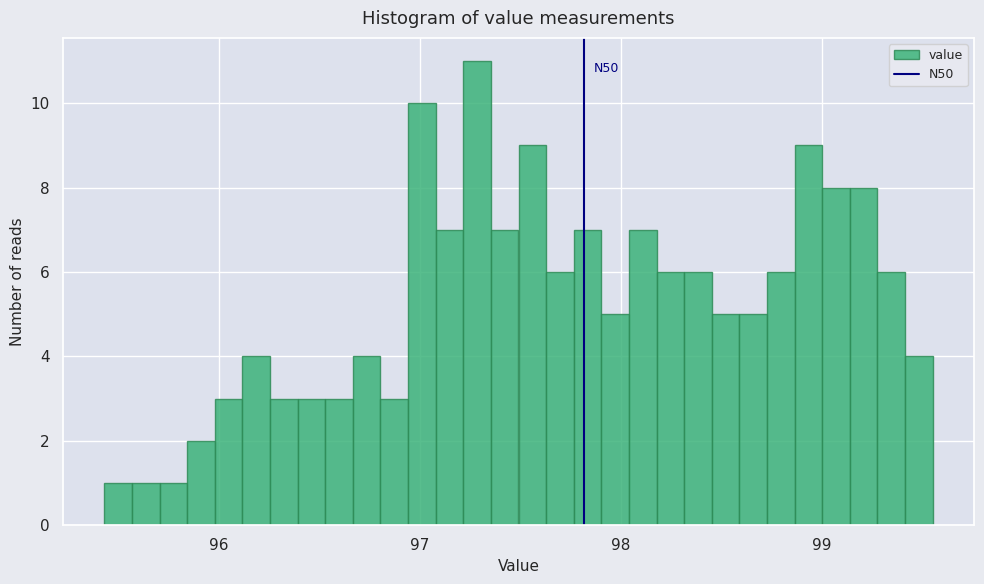

Around what value on the x-axis is the tallest bar? Give the approximate position of its centre, as read against the axis.

97.3